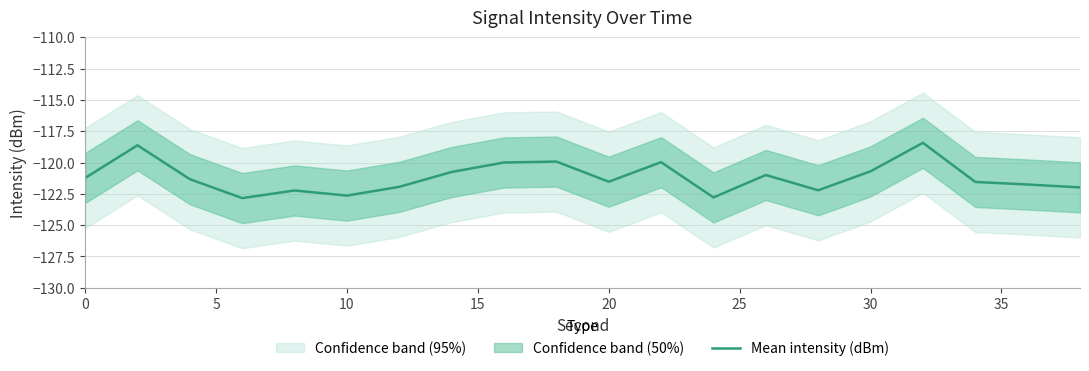

What is the lowest value of the Mean intensity (dBm) series?

-122.8